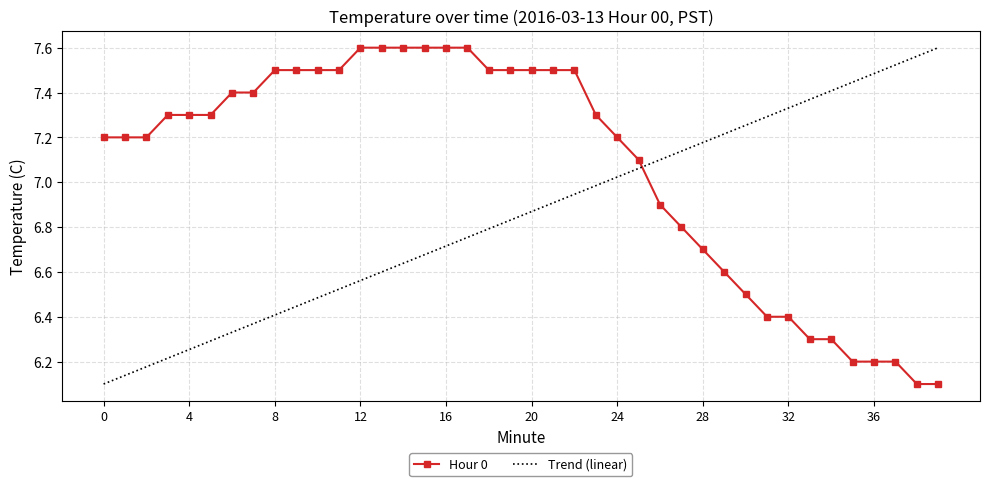

Which series has the largest total across all categories?

Hour 0